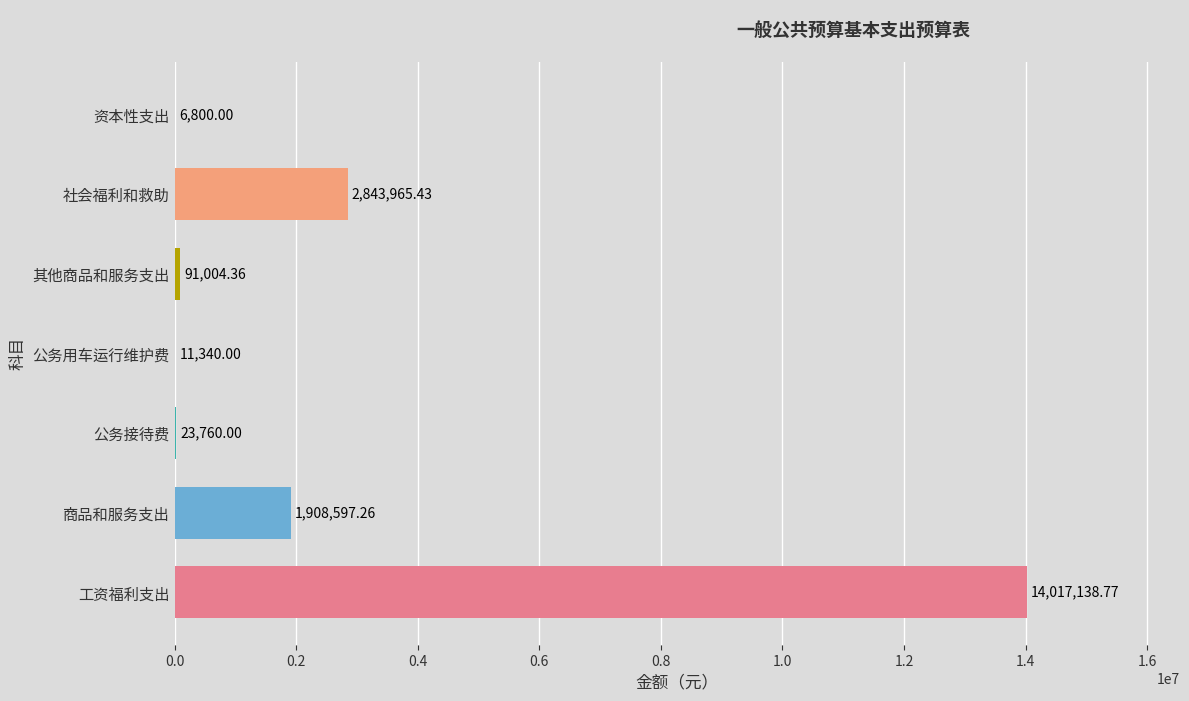

Between 社会福利和救助 and 资本性支出, which is larger?

社会福利和救助